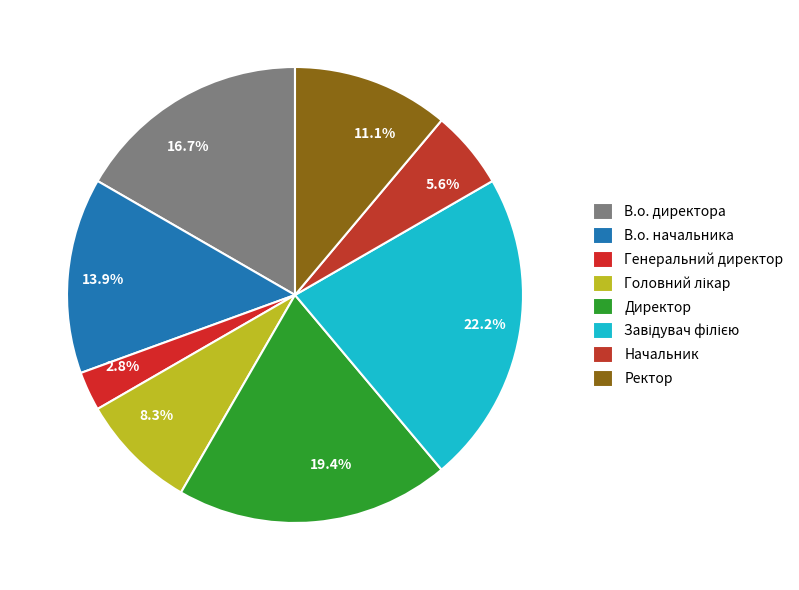

Which category has the biggest portion of the pie?

Завідувач філією